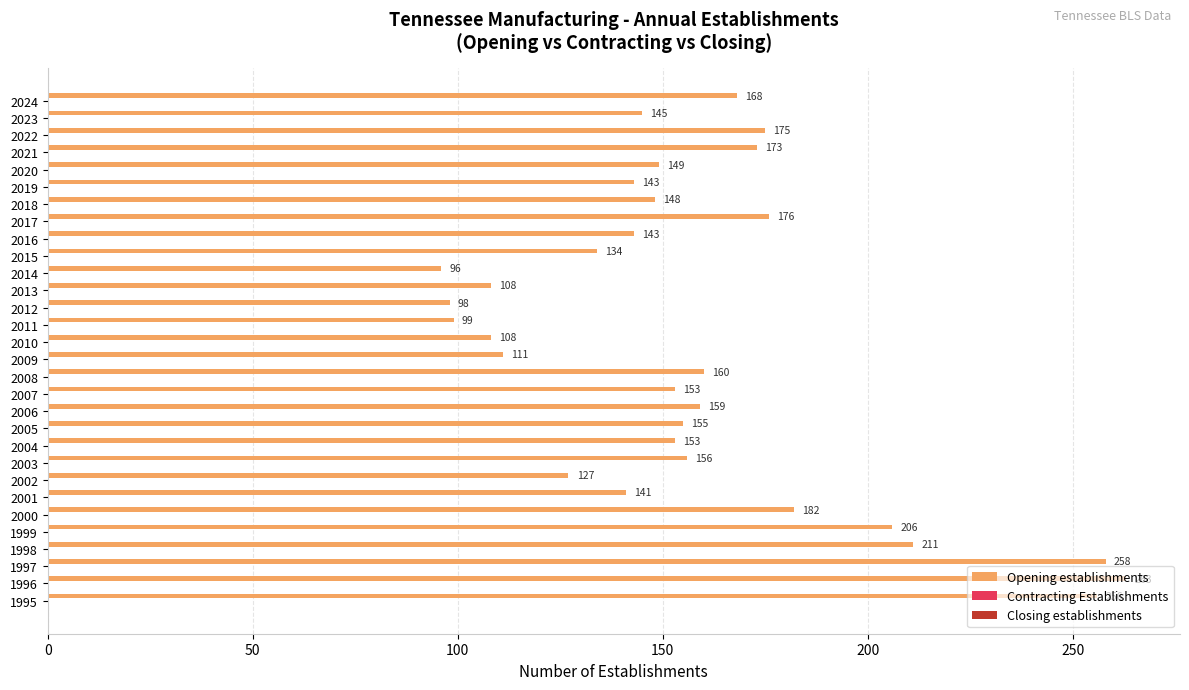

What is the greatest value displayed?

263